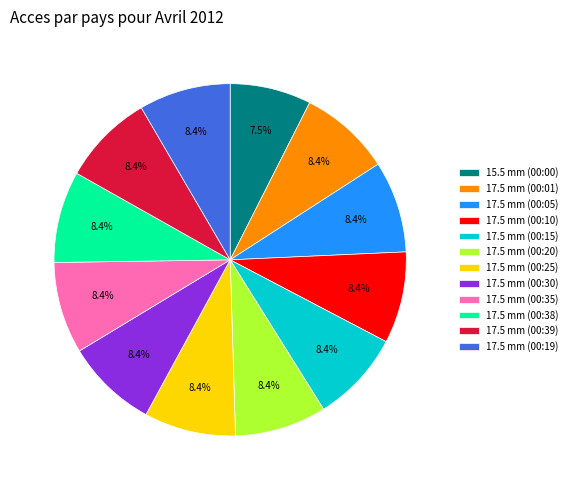

Which slice is the smallest?

15.5 mm (00:00)